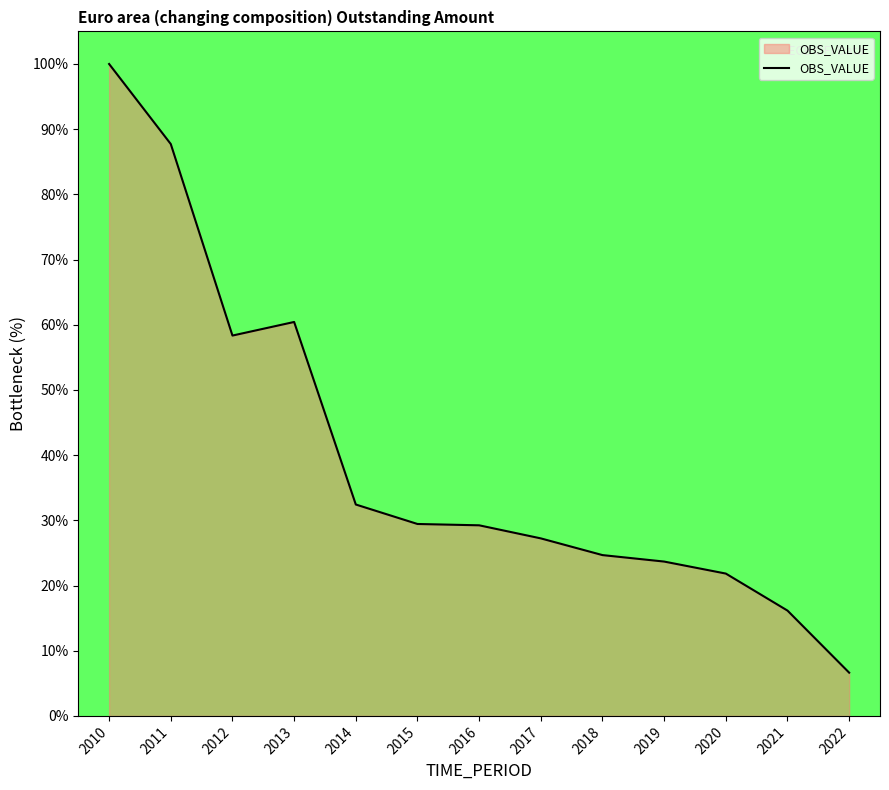

Which label corresponds to the smallest value in the chart?

2022